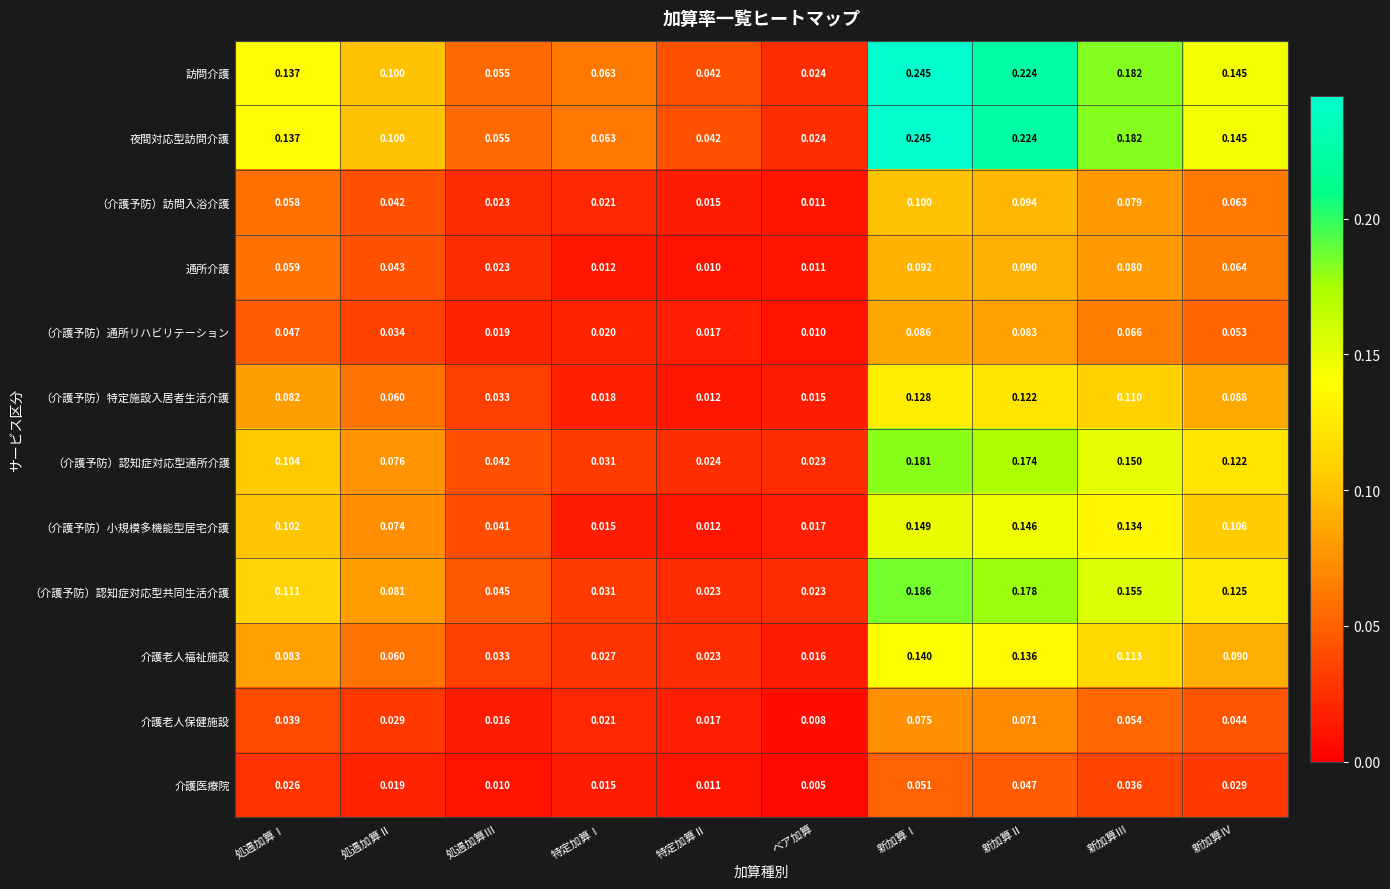

Which category has the highest value across all series?

新加算Ⅰ